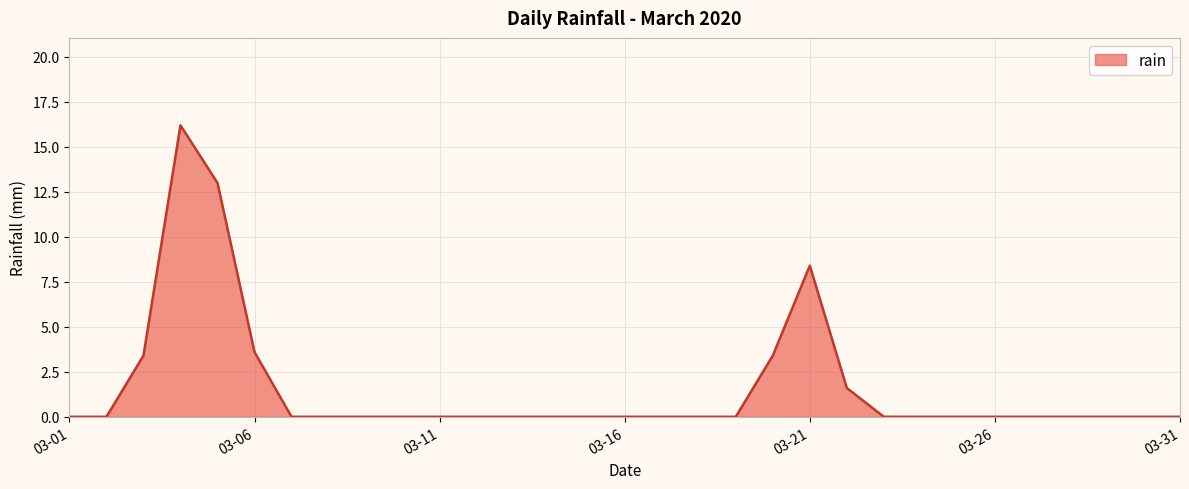

What is the maximum value shown in the chart?

16.2